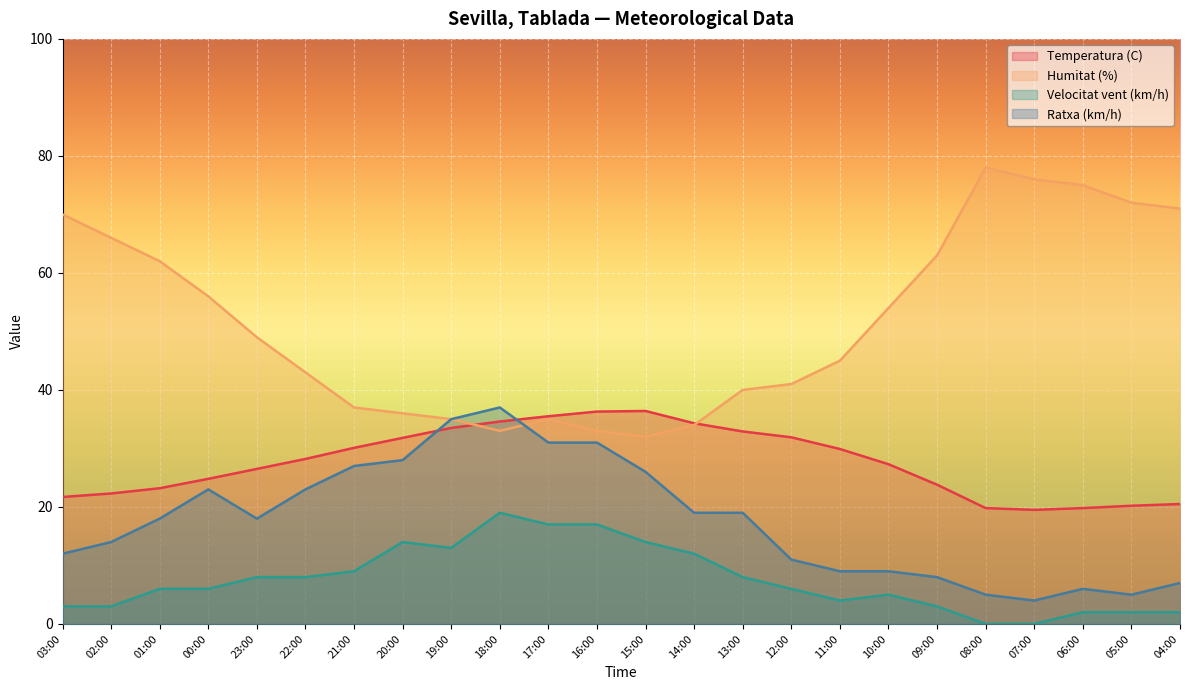

At how many categories does at least one series exceed 22?

24